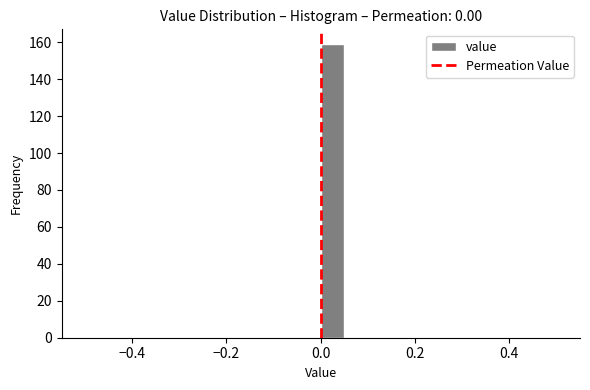

Around what value on the x-axis is the tallest bar? Give the approximate position of its centre, as read against the axis.

0.02